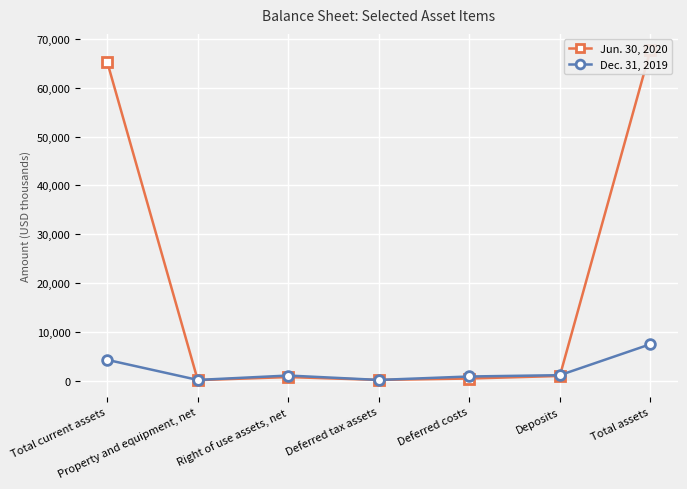

What is the difference between the second highest and second lowest values in the Dec. 31, 2019 series?

4114